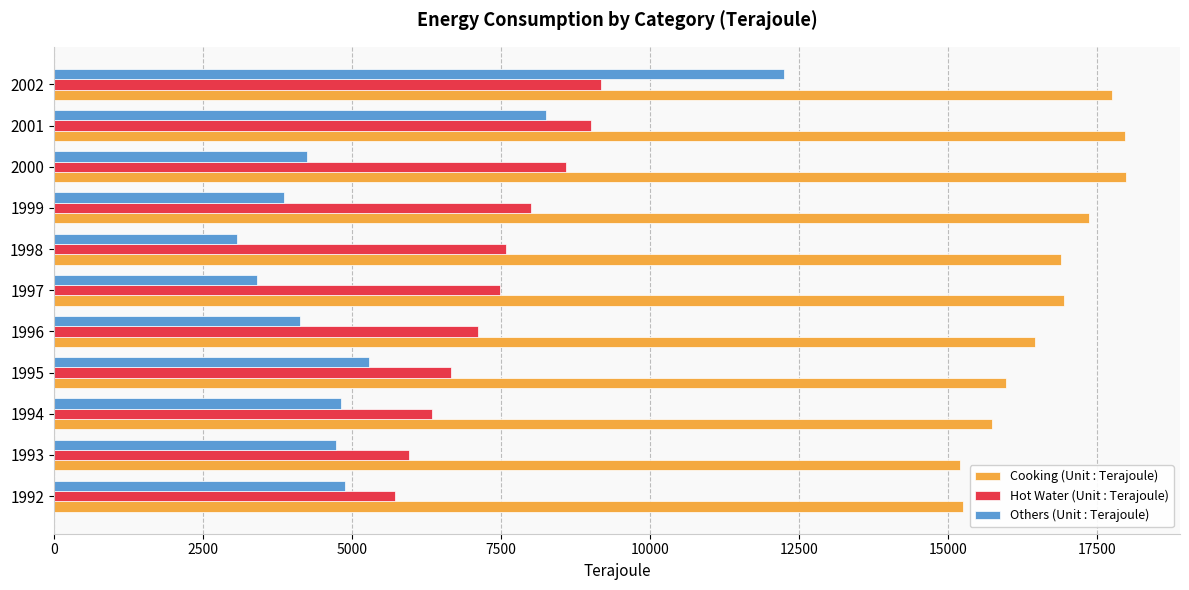

What is the maximum value for Cooking (Unit : Terajoule)?

17998